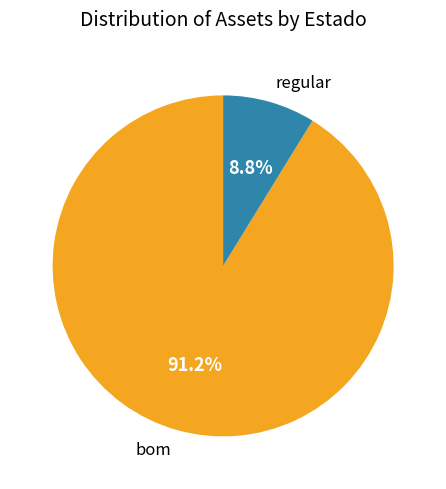

Which category accounts for the majority?

bom